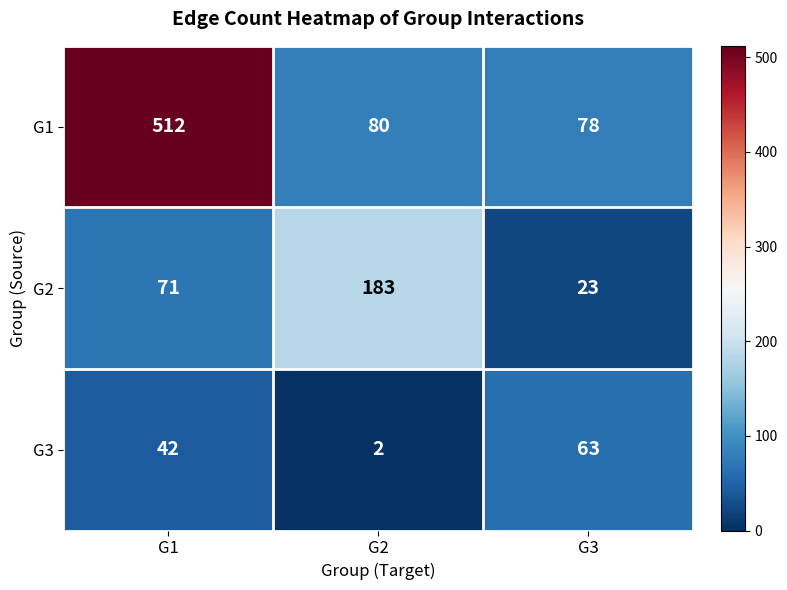

At which label is G2 closest to 103?

G1